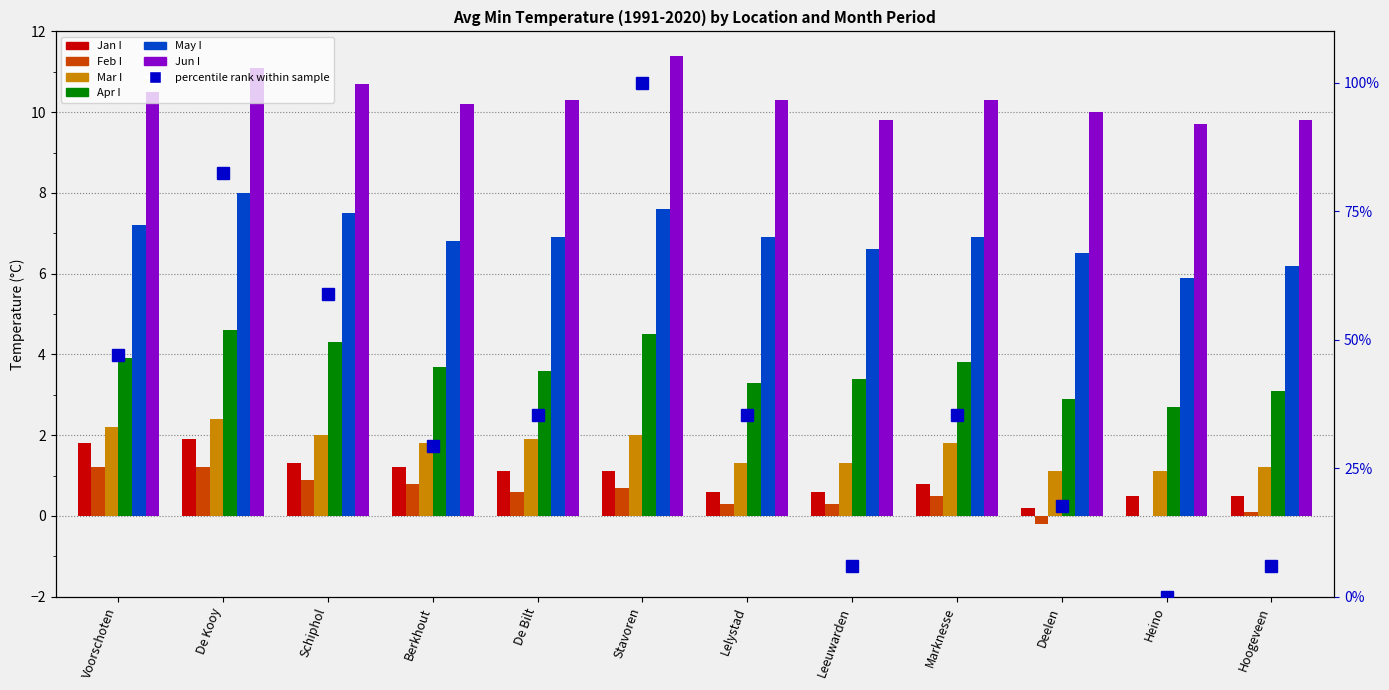

At De Bilt, list the series in order from smallest to largest.

Feb I, Jan I, Mar I, Apr I, May I, Jun I